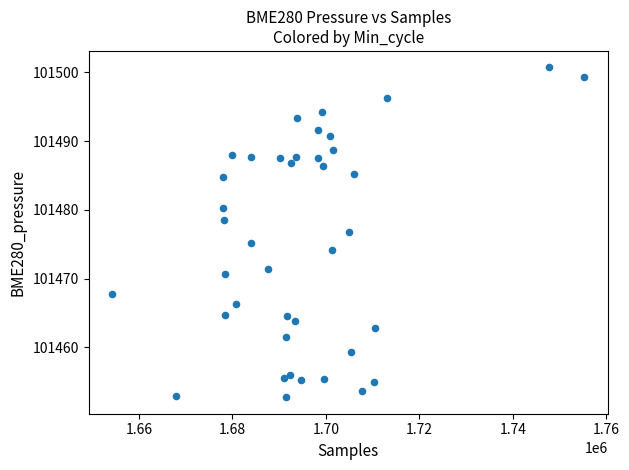

What is the range of X values (max minus min)?

100890.0